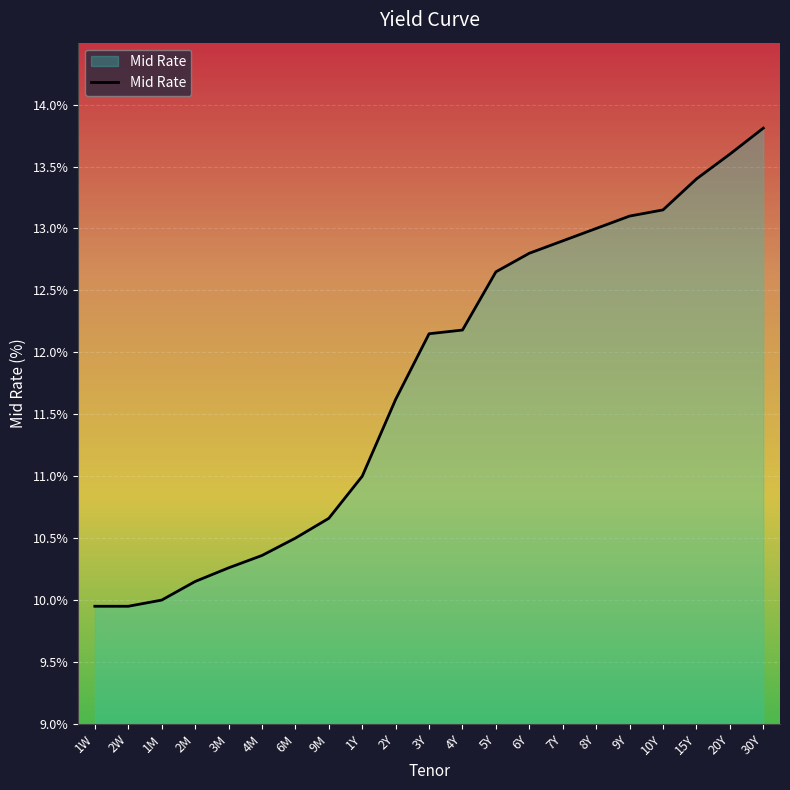

How many values are below 12?

10